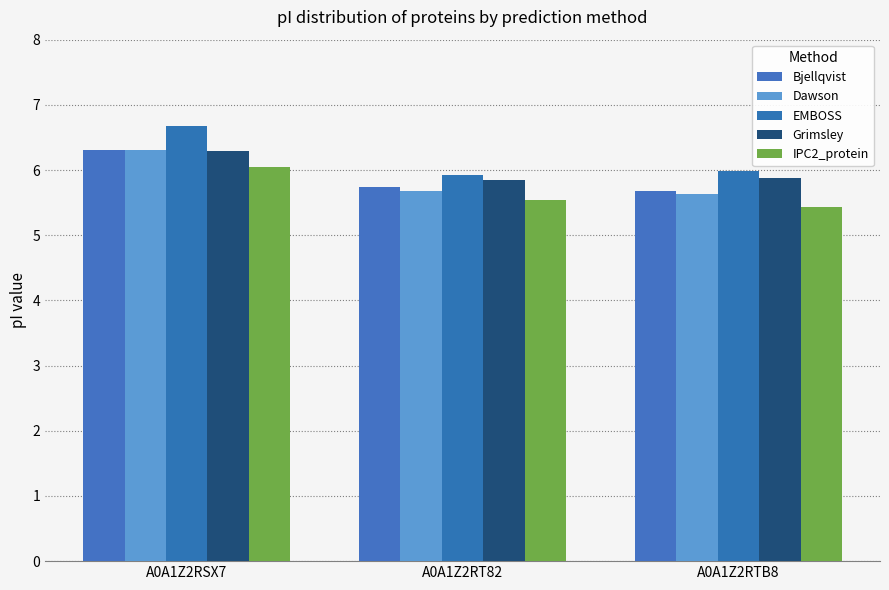

What is the difference between the maximum and minimum values in the IPC2_protein series?

0.6